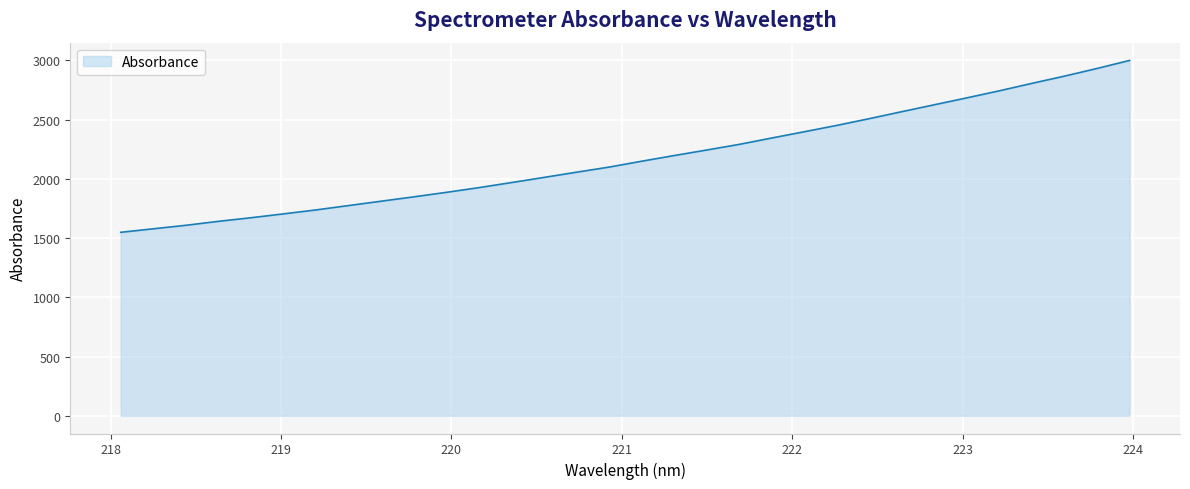

What is the difference between the maximum and minimum values?

1450.8